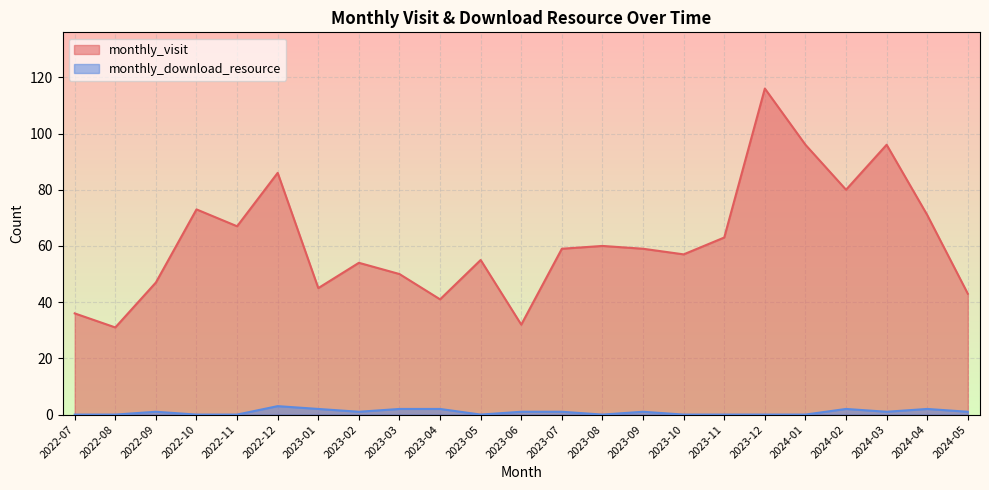

Rank the series at 2023-08 from lowest to highest value.

monthly_download_resource, monthly_visit